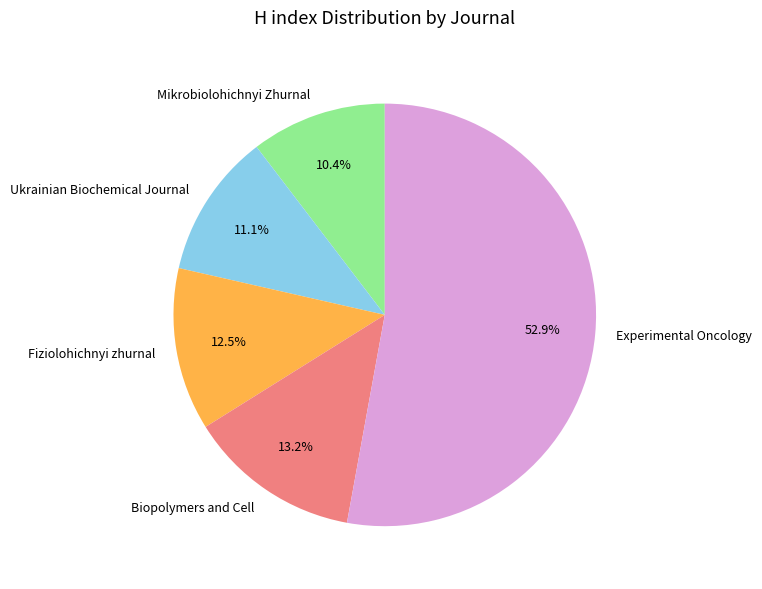

Is Mikrobiolohichnyi Zhurnal the majority of the pie?

No